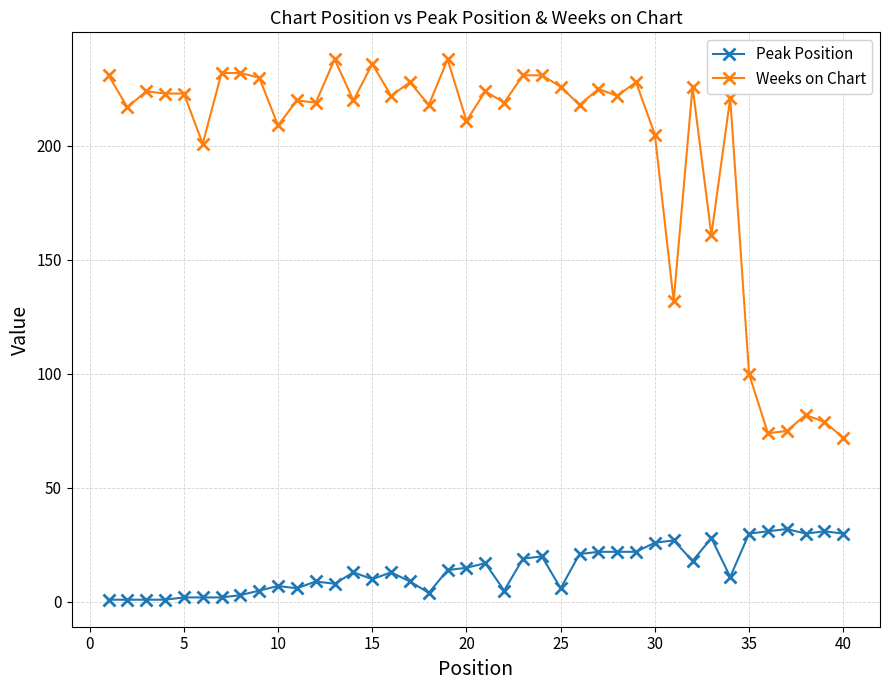

Which series has the largest total across all categories?

Weeks on Chart